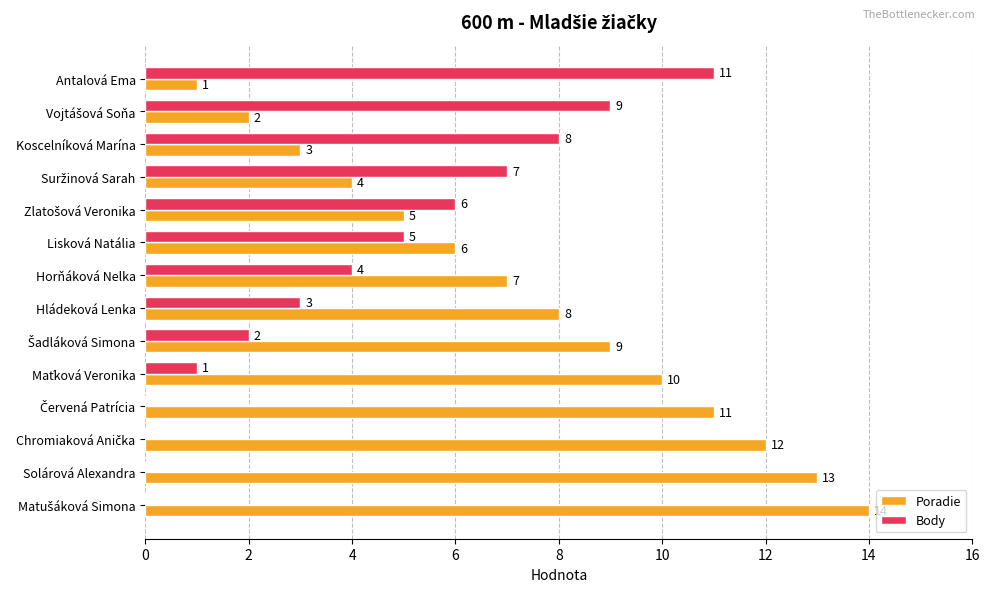

What value does the Poradie series have at Hládeková Lenka?

8